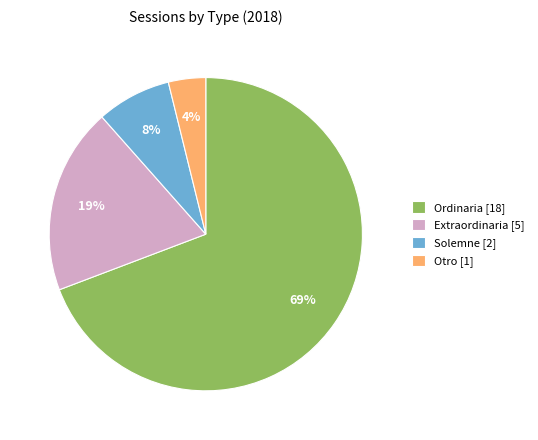

Which category accounts for the majority?

Ordinaria [18]